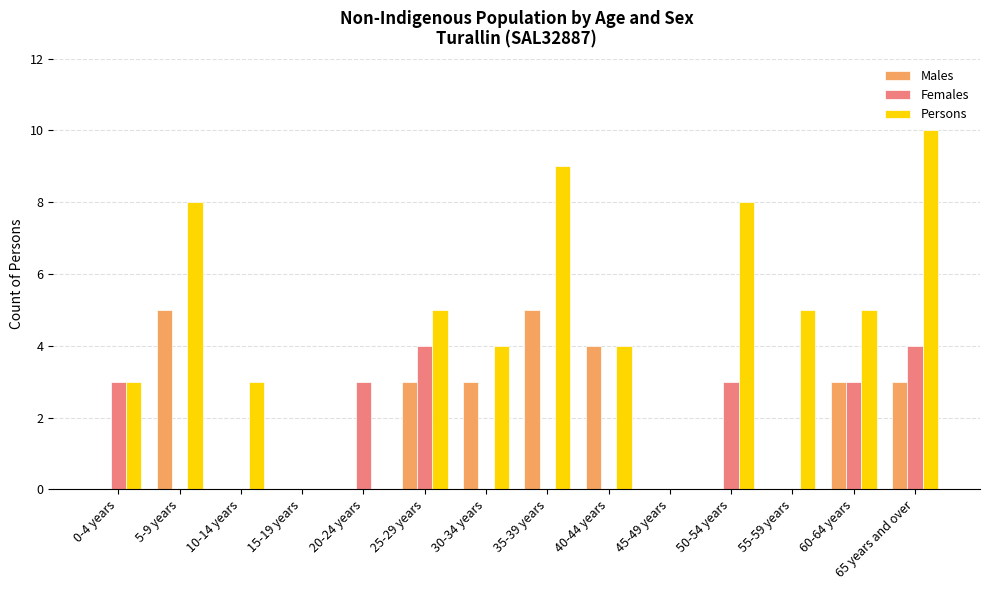

Reading left to right, transcribe all the data shown in this chart.

Males: 0	5	0	0	0	3	3	5	4	0	0	0	3	3
Females: 3	0	0	0	3	4	0	0	0	0	3	0	3	4
Persons: 3	8	3	0	0	5	4	9	4	0	8	5	5	10